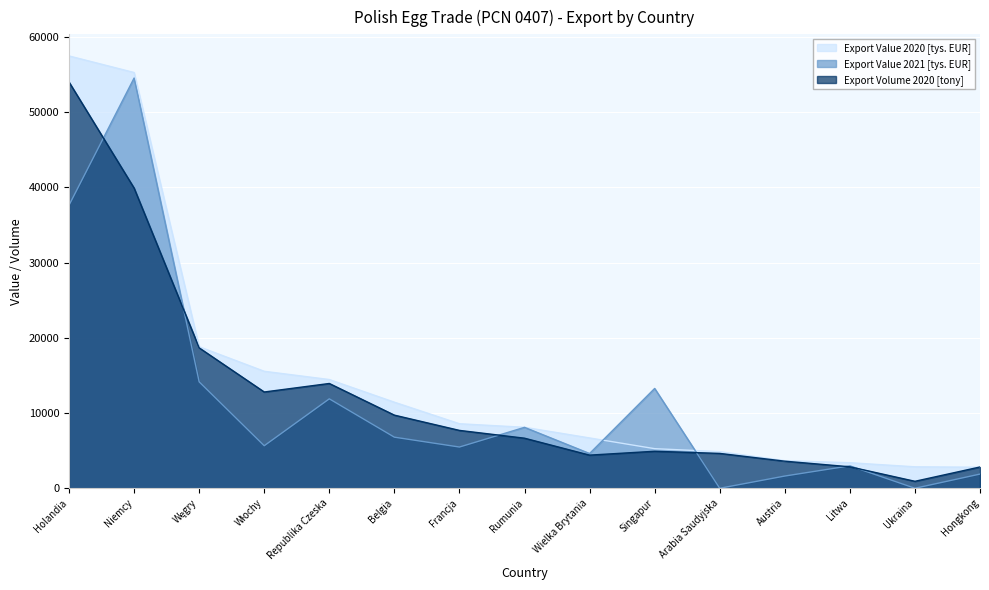

How many lines are shown in the chart?

3